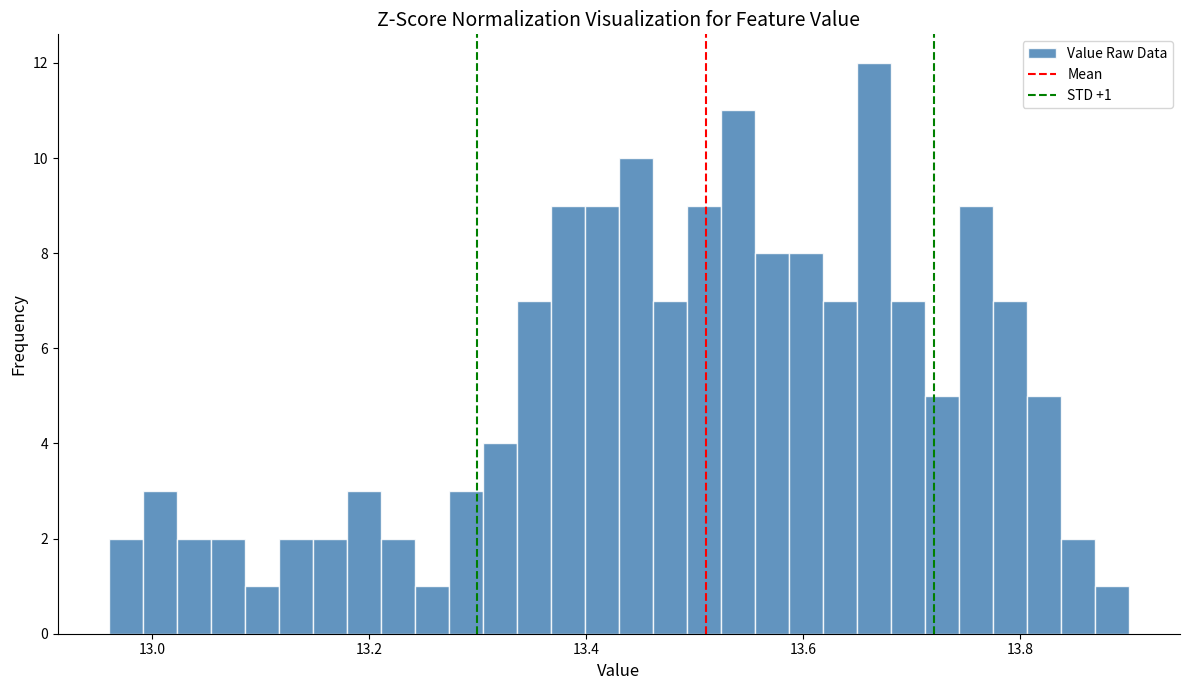

Read against the x-axis, roughly where is the centre of the tallest bar?

13.66